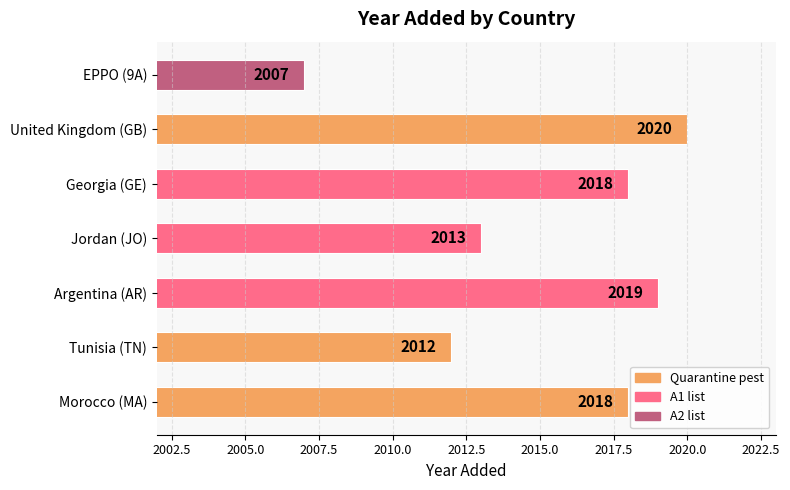

What is the average value?

2015